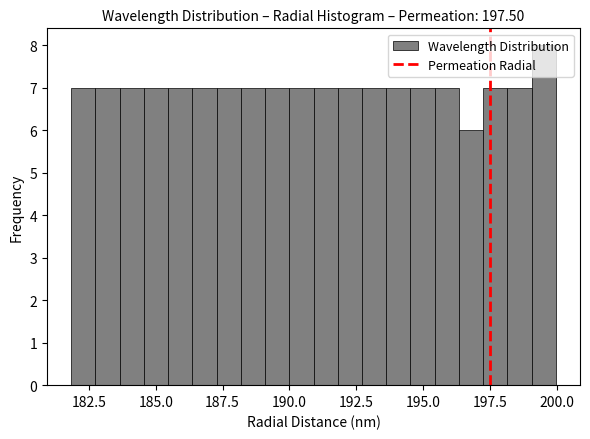

Read against the x-axis, roughly where is the centre of the tallest bar?

199.5